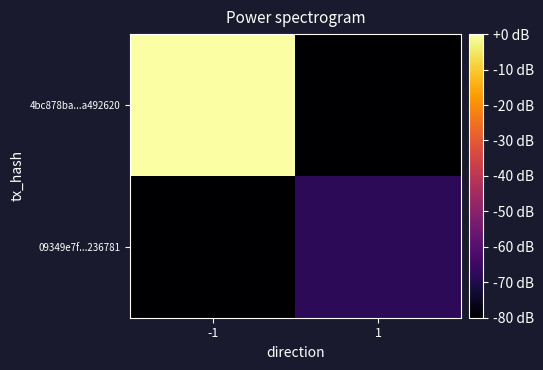

Reading left to right, transcribe all the data shown in this chart.

4bc878ba...a492620: -1=0.0	1=-80.0
09349e7f...236781: -1=-80.0	1=-67.7